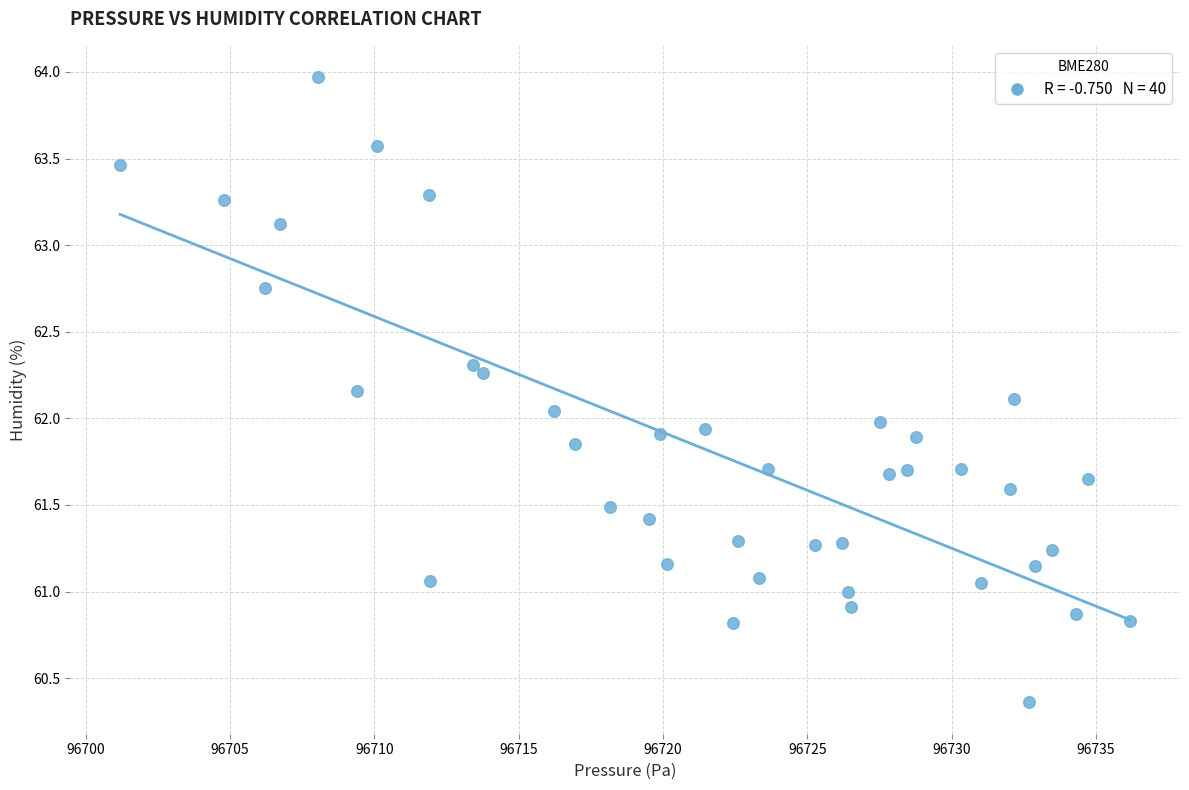

How many points are shown in the scatter plot?

40